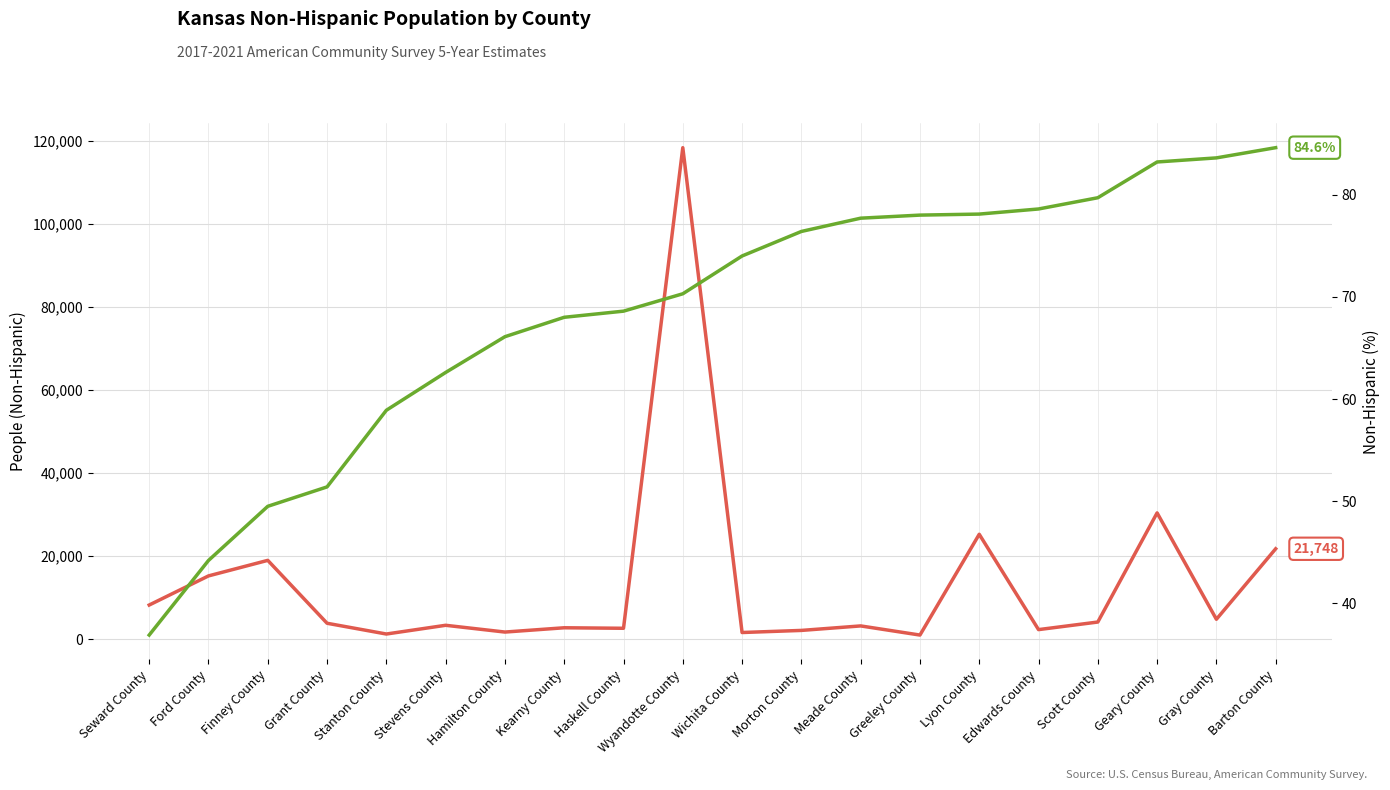

True or false: Value (Percent) and People (Non-Hispanic) cross at least once.

False